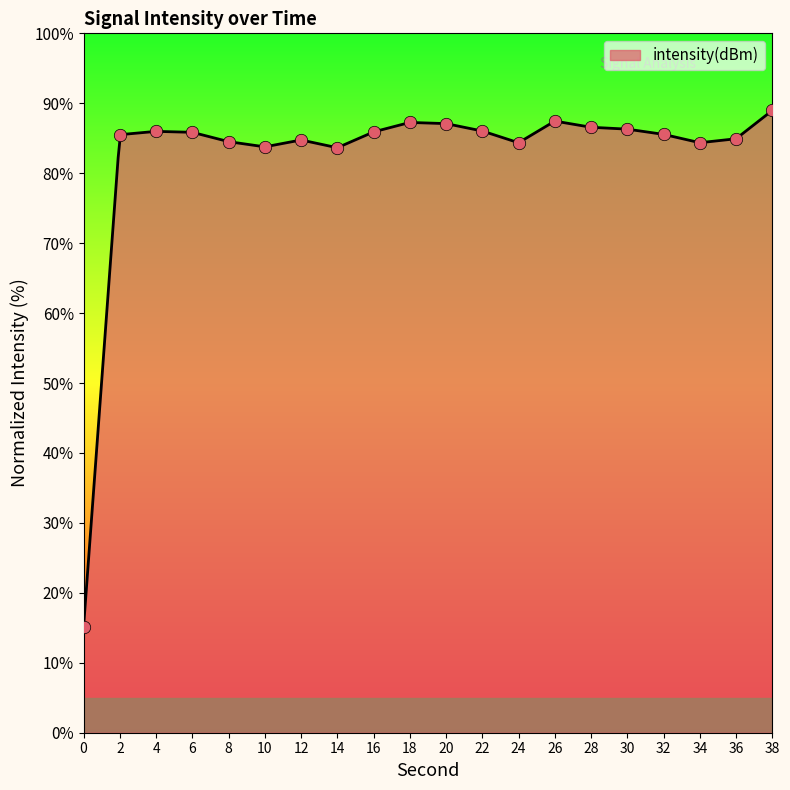

Approximately how many times larger is the value at 12 compared to 26?

1.0